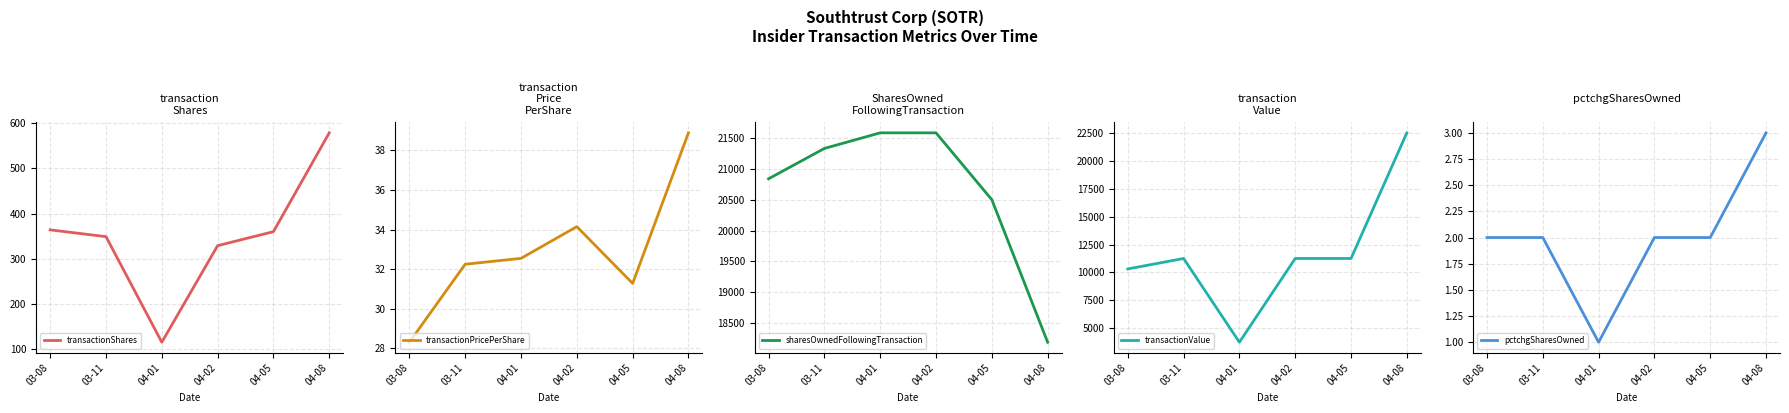

True or false: sharesOwnedFollowingTransaction has a value of 20500.0 at 04-05.

True